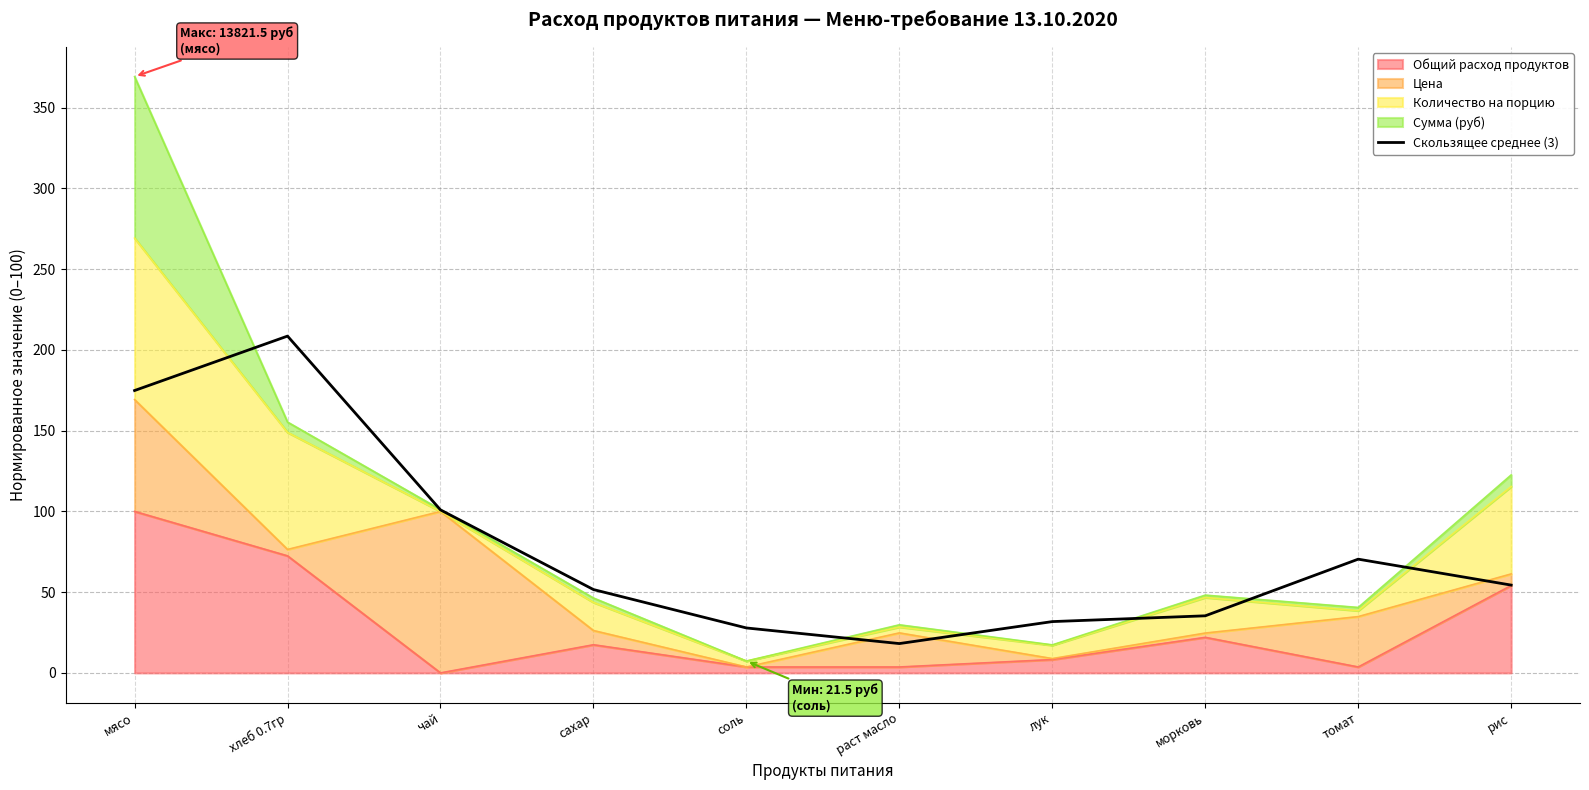

What is the difference between the second highest and minimum values?

156.7